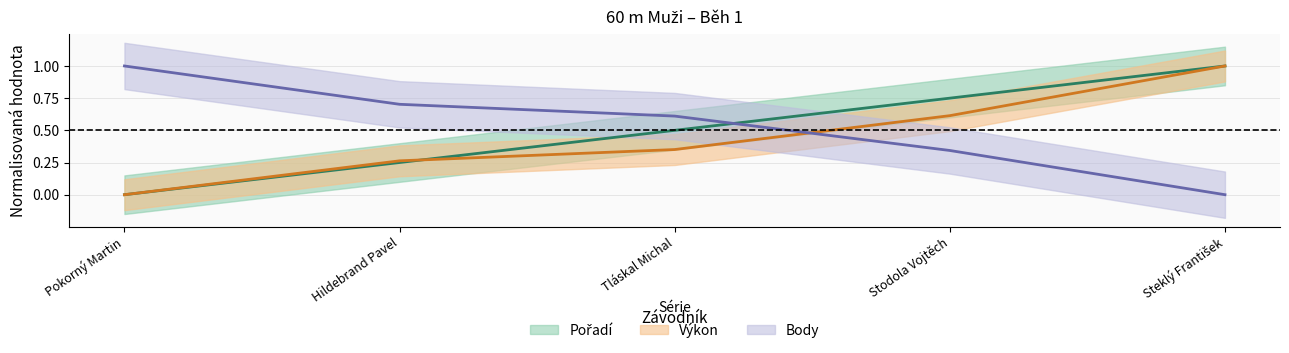

What is the total value across all series at Pokorný Martin?

1.0